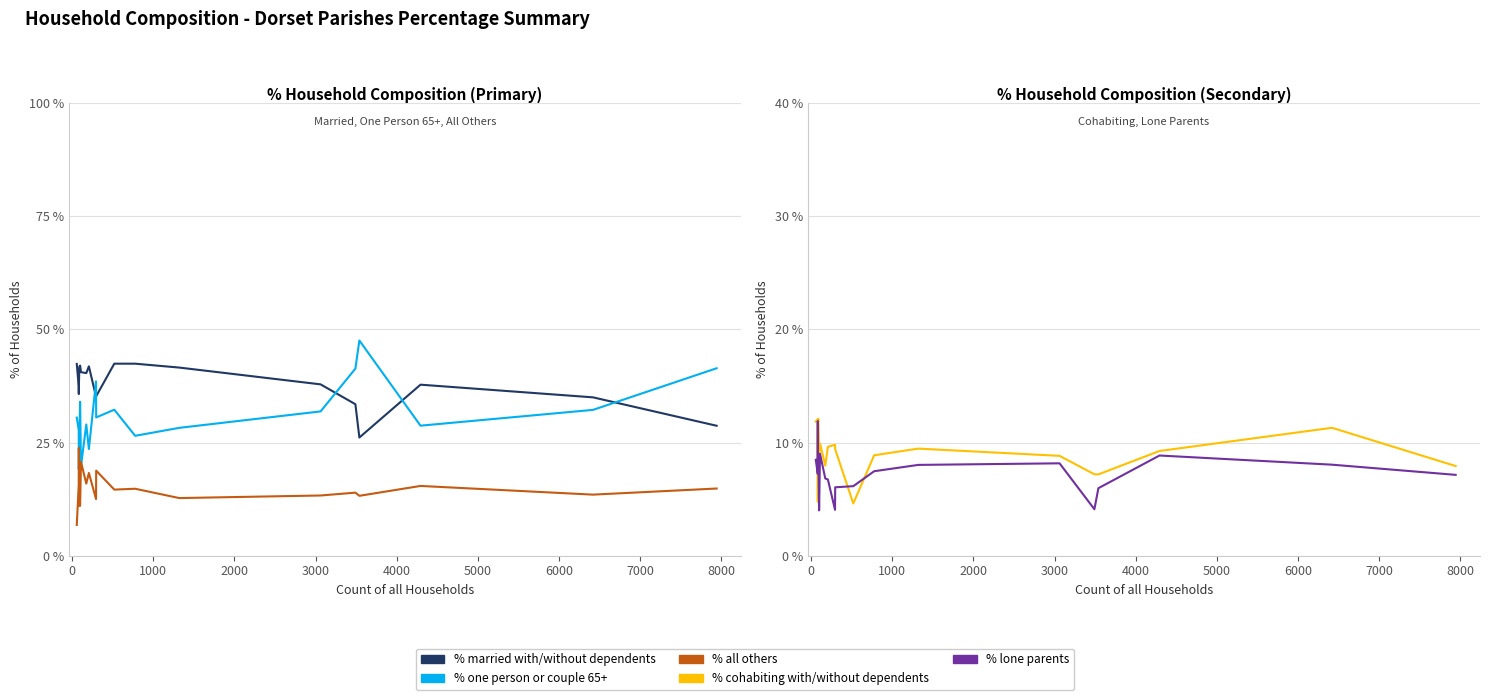

Reading left to right, list all the values displayed in this chart.

% married with/without dependents: 42.4	37.4	35.7	36.9	41.8	42.0	40.5	40.3	41.8	35.1	35.2	42.4	42.4	41.6	37.9	33.5	26.1	37.8	35.0	28.7
% one person or couple 65+: 30.5	27.7	23.8	19.1	26.4	34.0	19.8	29.0	23.6	38.5	30.5	32.2	26.5	28.2	31.9	41.3	47.5	28.7	32.2	41.4
% all others: 6.8	15.7	23.8	23.8	11.0	11.0	20.7	15.9	18.3	12.5	18.8	14.6	14.8	12.7	13.3	13.9	13.2	15.4	13.5	14.8
% cohabiting with/without dependents: 11.9	12.1	4.8	11.9	12.1	9.0	9.9	8.0	9.6	9.8	9.4	4.6	8.9	9.5	8.8	7.2	7.2	9.2	11.3	7.9
% lone parents: 8.5	7.2	11.9	8.3	8.8	4.0	9.0	6.8	6.7	4.0	6.0	6.1	7.5	8.0	8.2	4.1	6.0	8.8	8.0	7.1